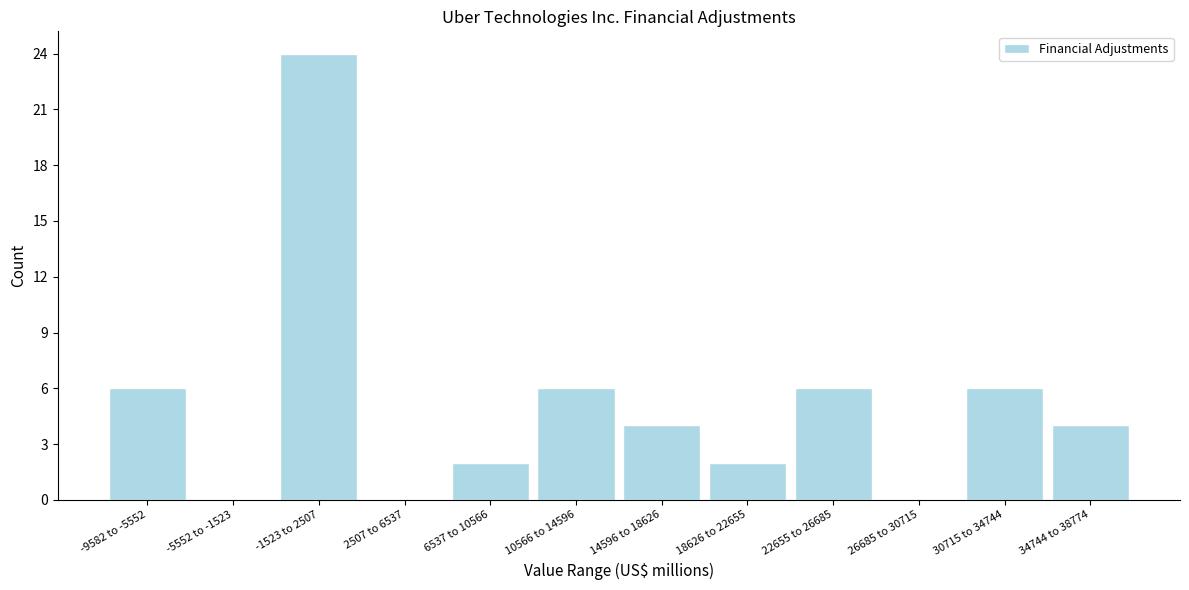

Reading right to left, list all the values displayed in this chart.

34744 to 38774=4	30715 to 34744=6	26685 to 30715=0	22655 to 26685=6	18626 to 22655=2	14596 to 18626=4	10566 to 14596=6	6537 to 10566=2	2507 to 6537=0	-1523 to 2507=24	-5552 to -1523=0	-9582 to -5552=6